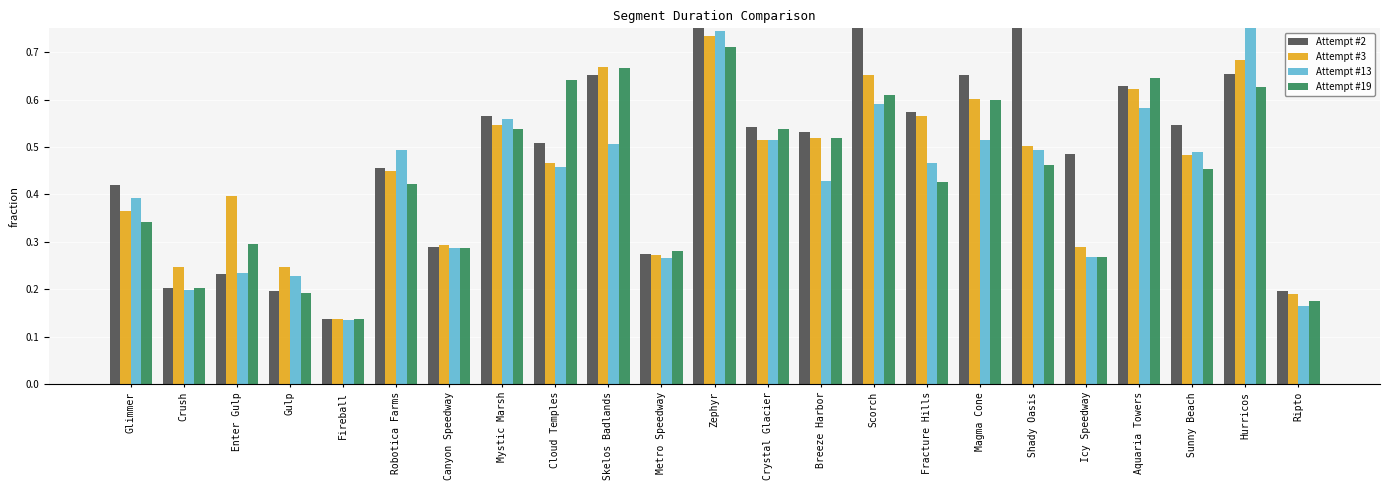

Rank the series by their maximum value, from highest to lowest.

Attempt #13, Attempt #2, Attempt #3, Attempt #19